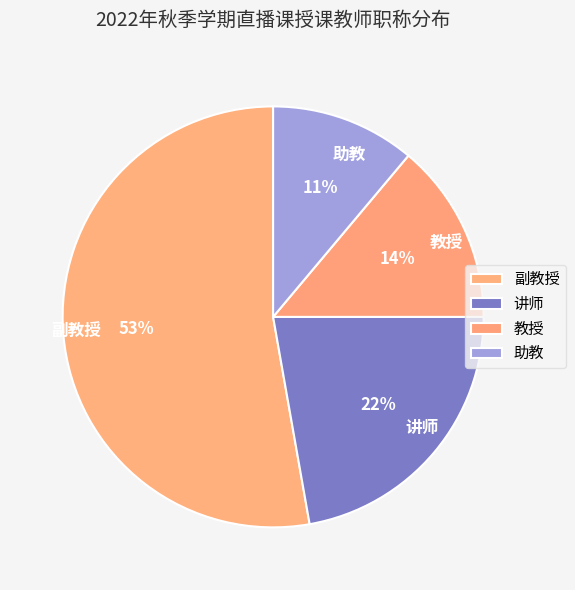

Is there a majority slice in this chart?

Yes